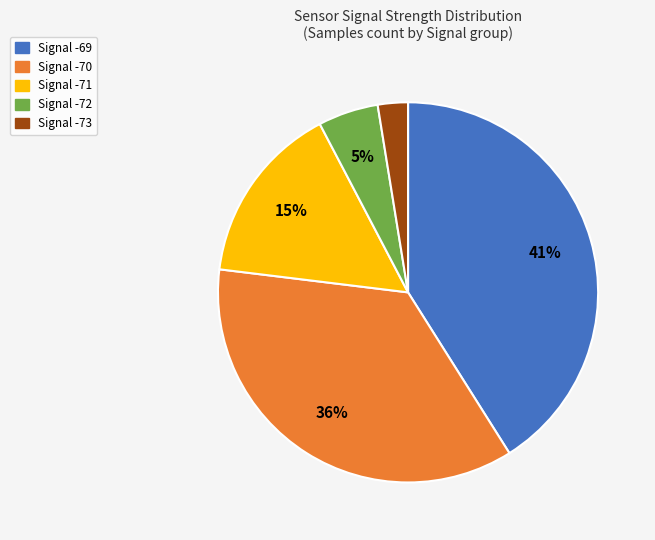

Is there a majority slice in this chart?

No